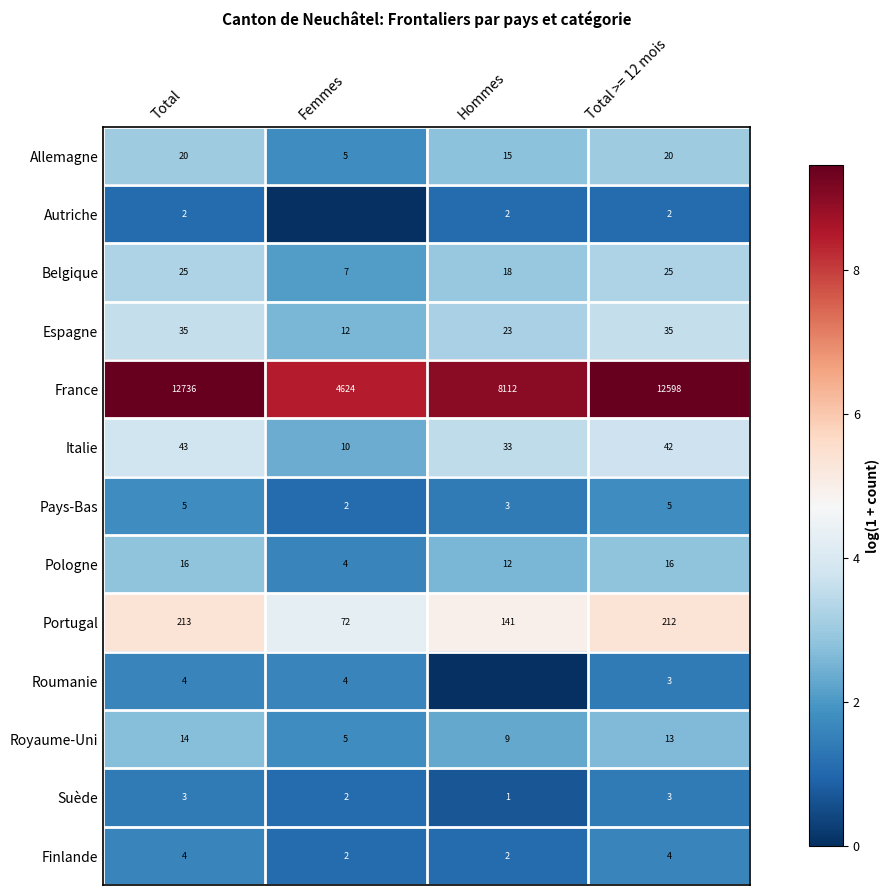

Is the value of Belgique at Hommes greater than the value of Suède at Femmes?

Yes